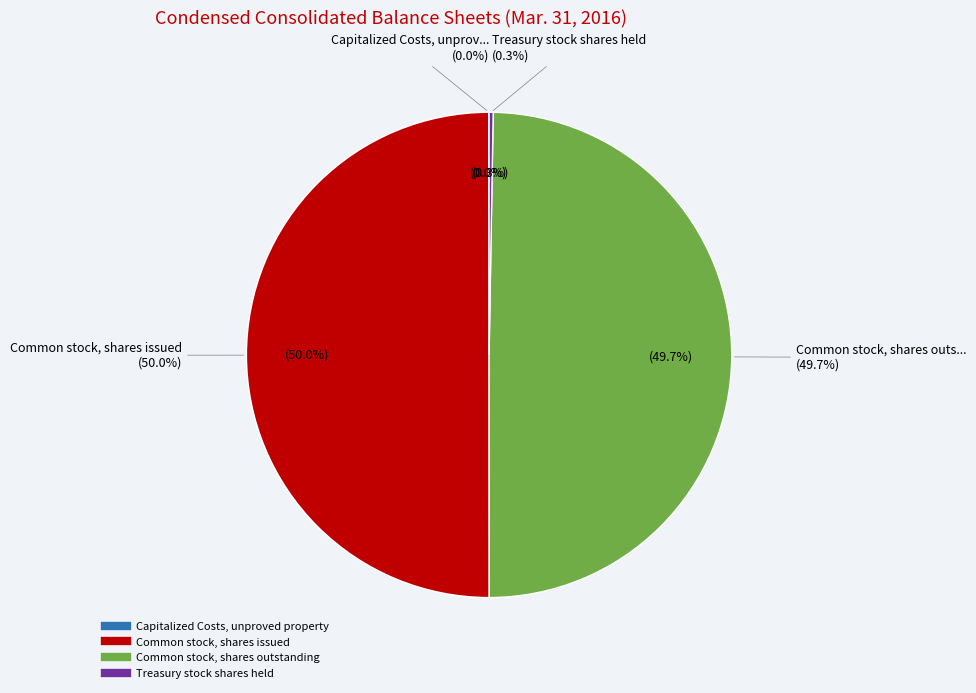

How many slices are in this pie chart?

4